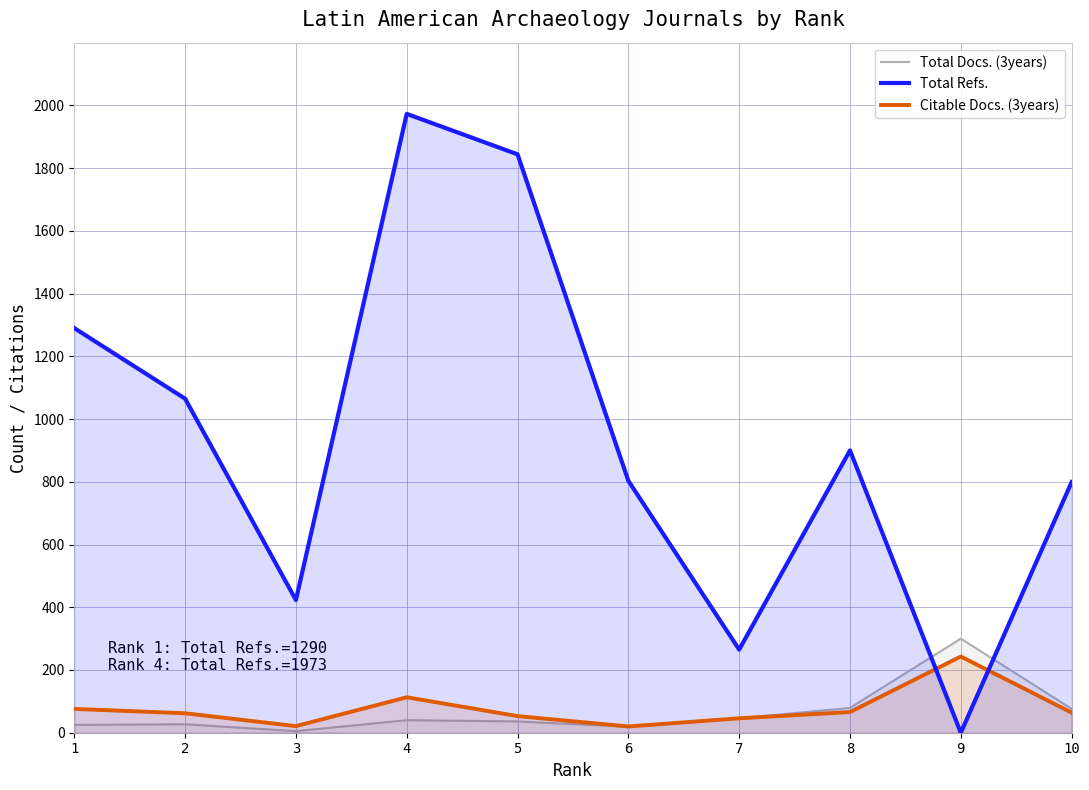

Which series has the widest spread of values?

Total Refs.